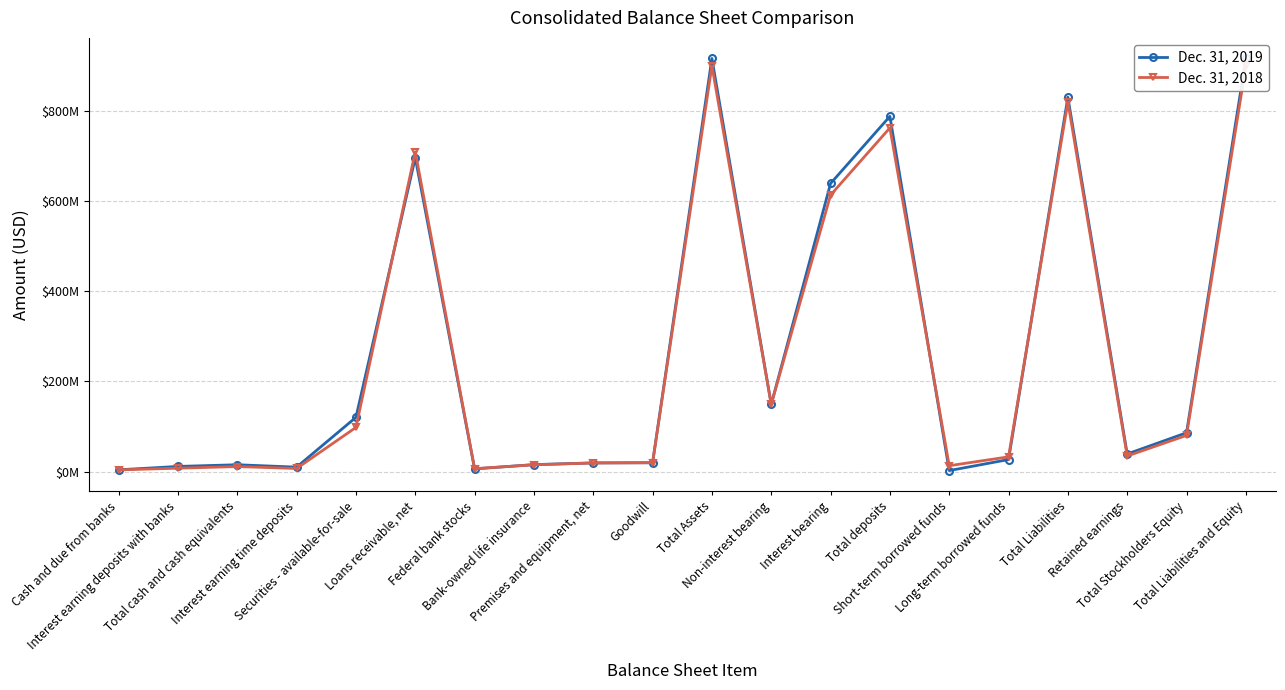

What is the sum of all Dec. 31, 2018 values?

5194059000